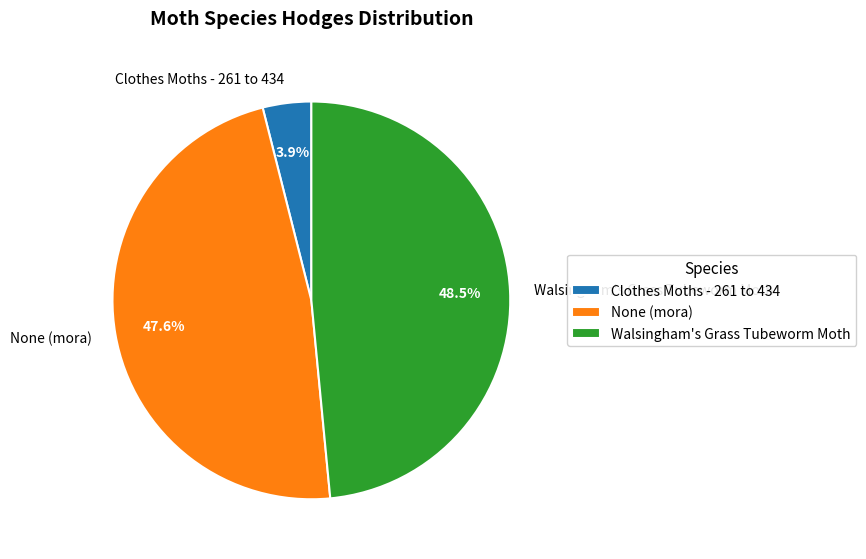

What is the largest slice in the pie chart?

Walsingham's Grass Tubeworm Moth